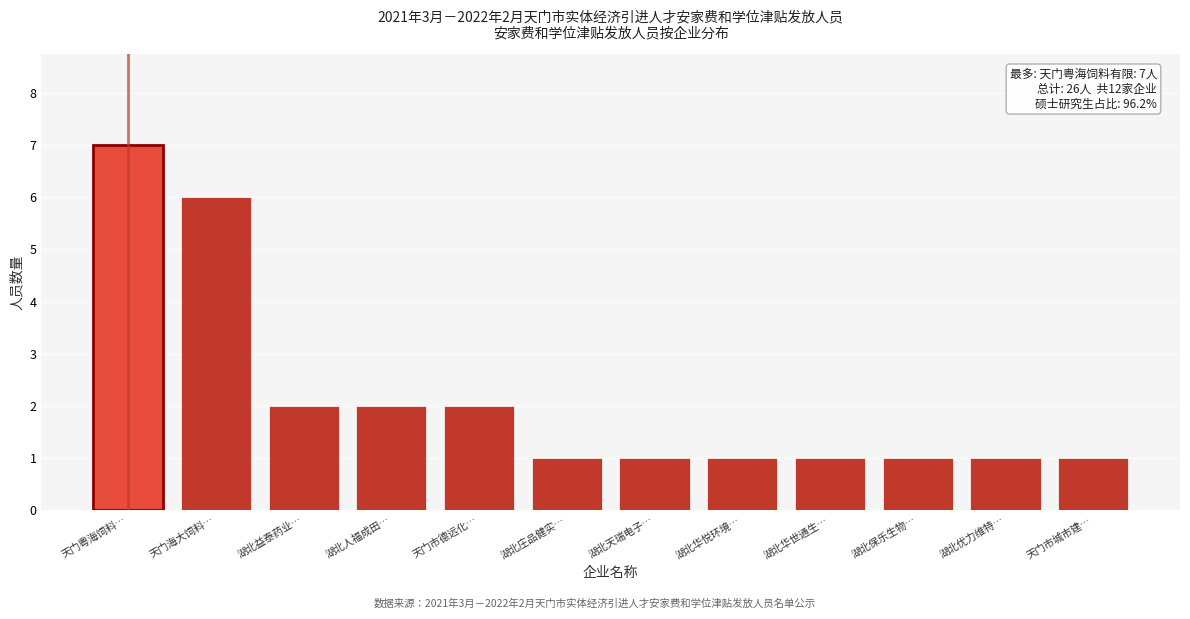

Reading right to left, transcribe all the data shown in this chart.

天门市城市建…=1	湖北优力维特…=1	湖北保乐生物…=1	湖北华世通生…=1	湖北华悦环境…=1	湖北天瑞电子…=1	湖北庄品健实…=1	天门市德远化…=2	湖北人福成田…=2	湖北益泰药业…=2	天门海大饲料…=6	天门粤海饲料…=7